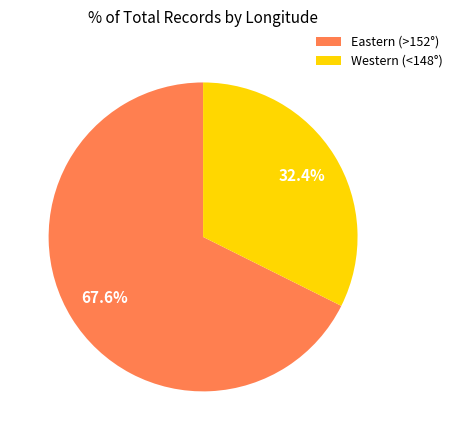

What is the smallest slice in the pie chart?

Western (<148°)